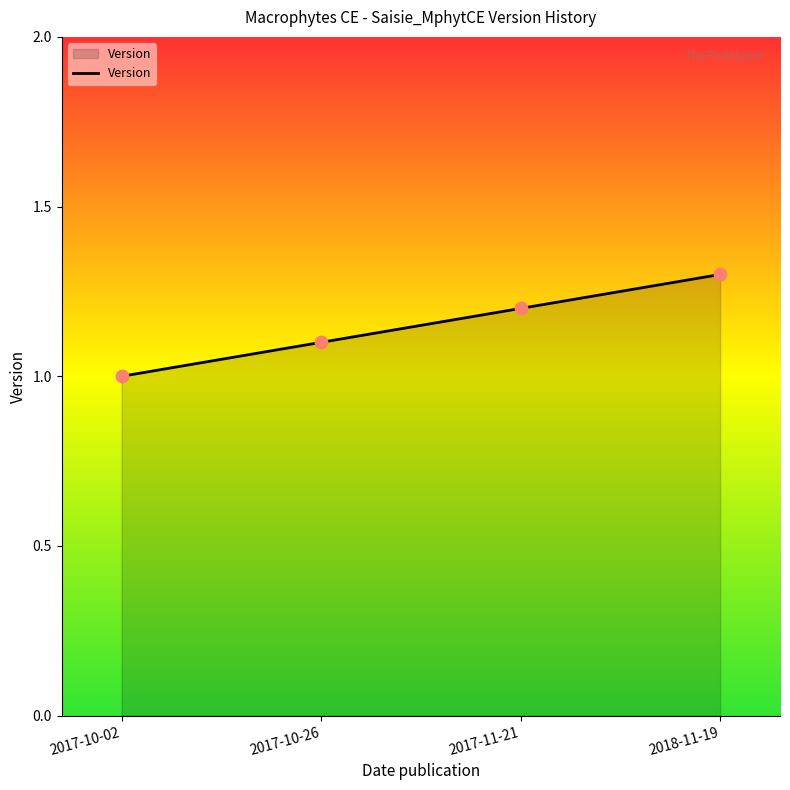

What is the change in value from 2017-10-26 to 2018-11-19?

+0.2